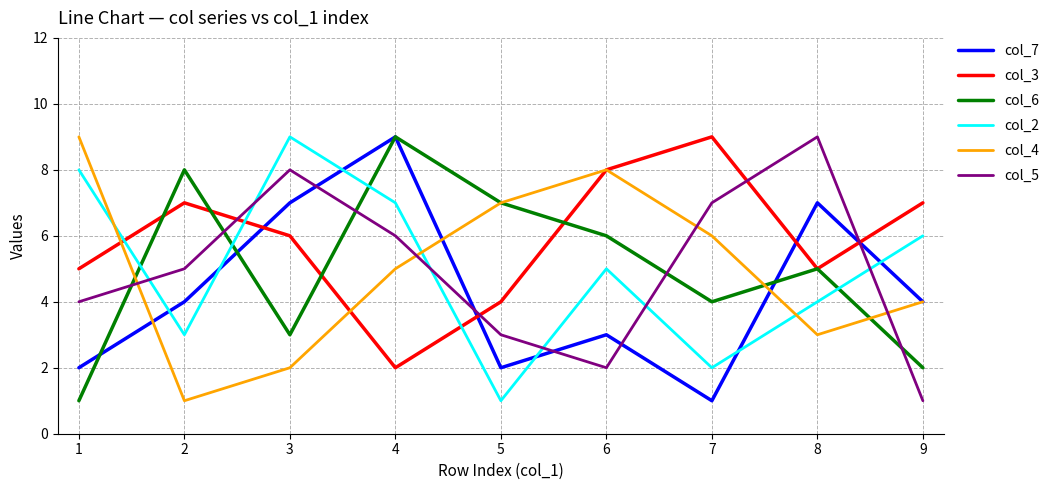

True or false: col_4 and col_7 intersect in this chart.

True